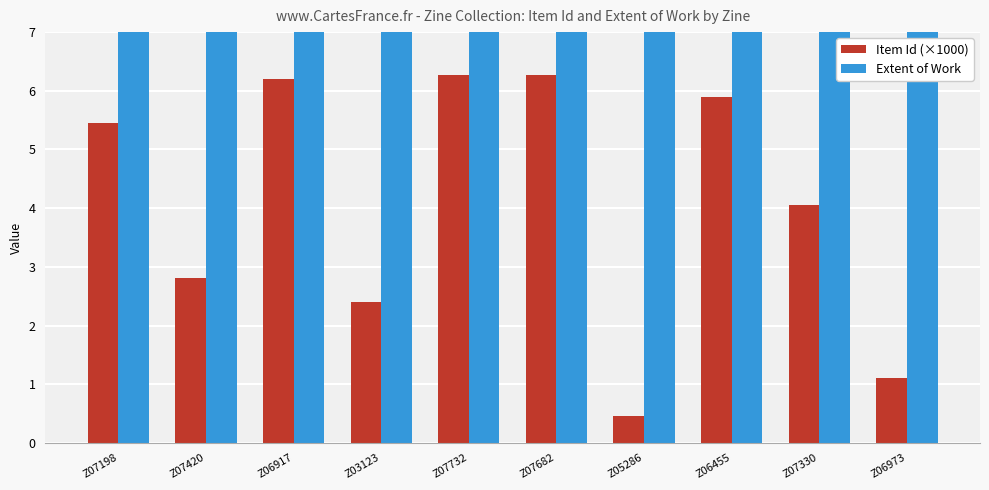

At which label does Extent of Work first exceed 32?

Z07420